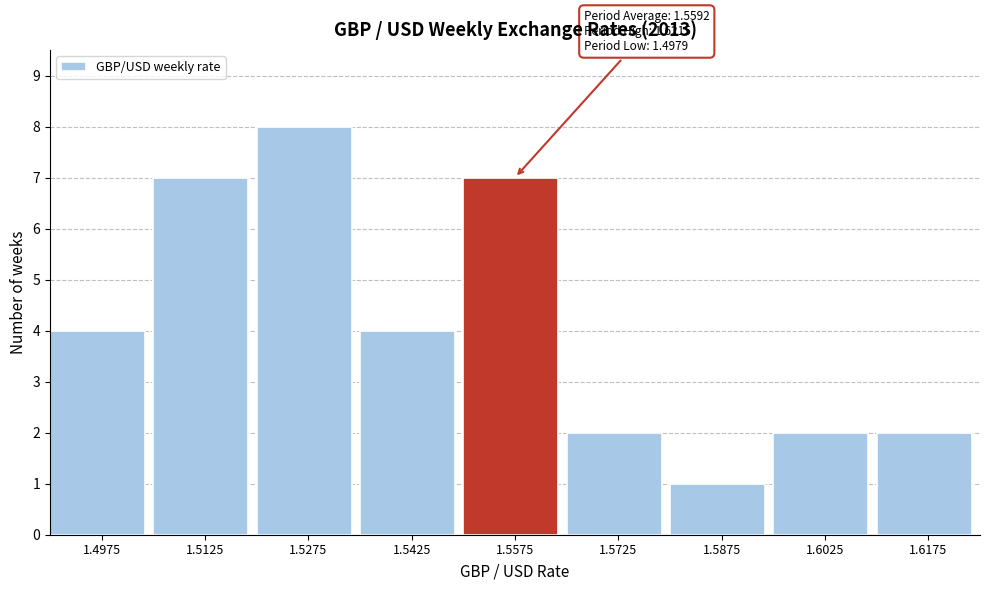

Over which range of the x-axis is the bar tallest?

1.520 to 1.535